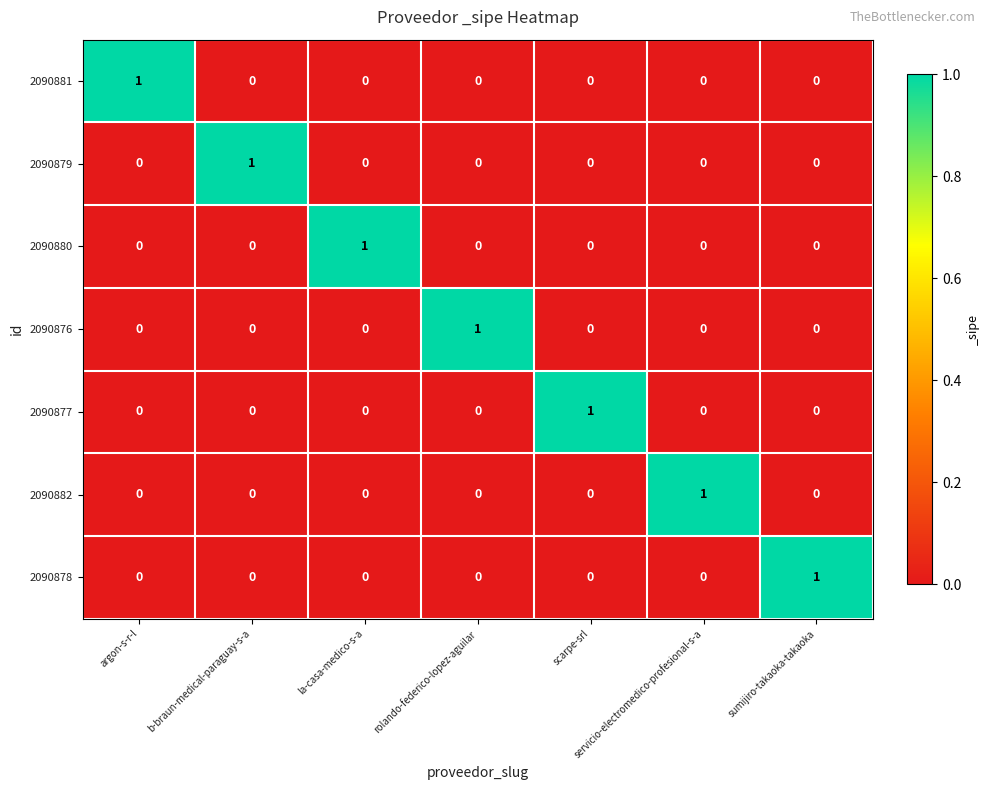

At which label does 2090876 reach its peak?

rolando-federico-lopez-aguilar